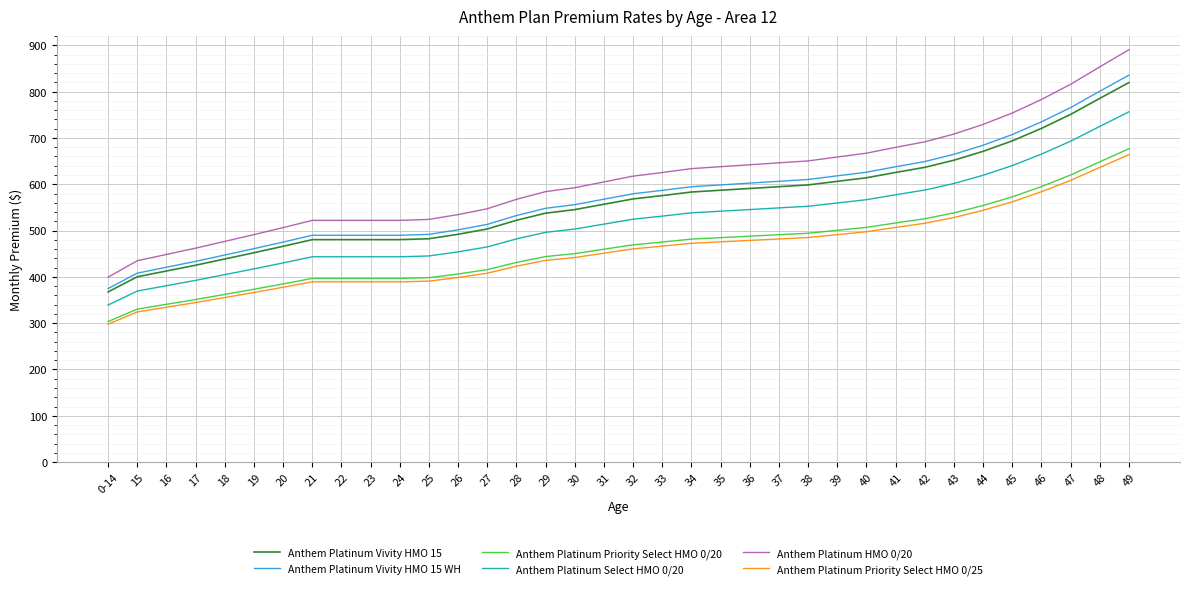

Which label corresponds to the smallest value in the chart?

0-14